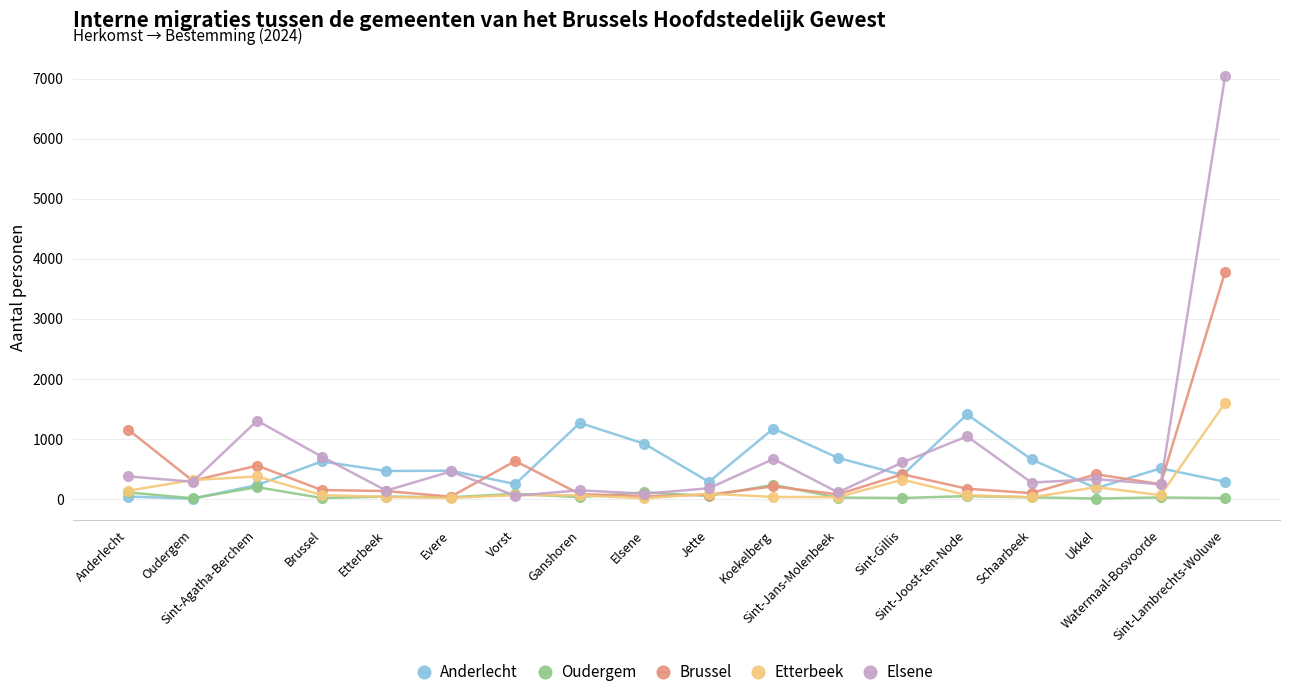

How many data points in Brussel are less than 208?

9